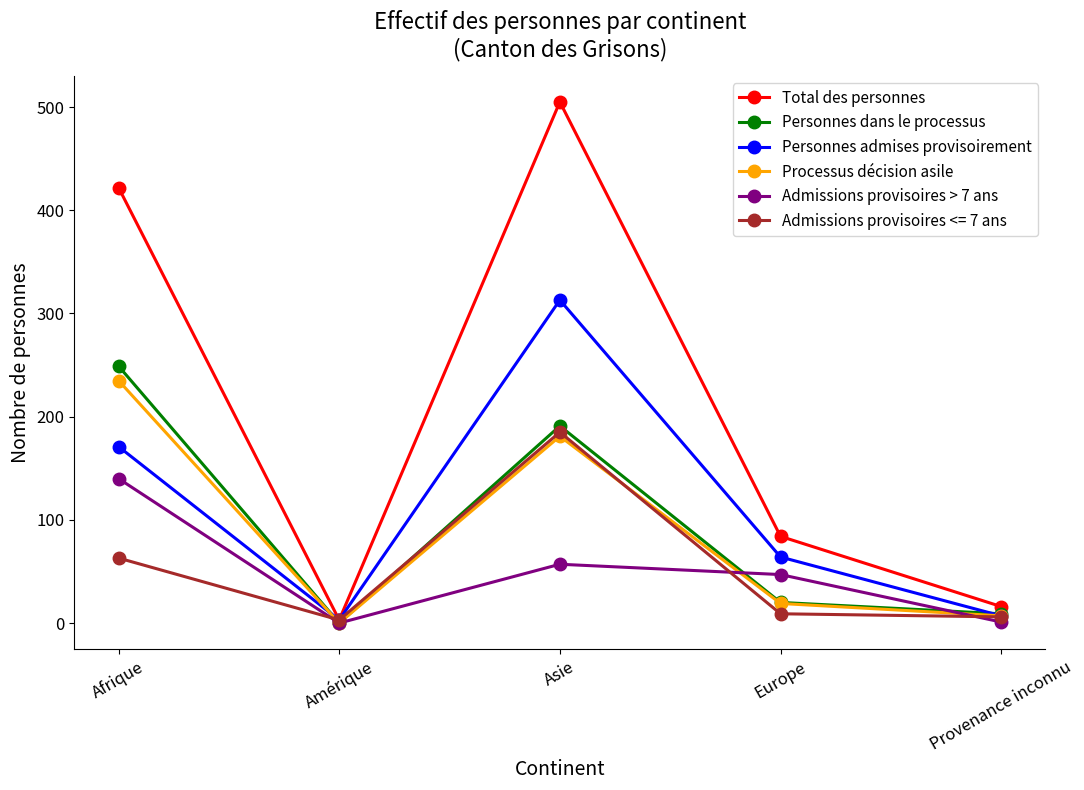

Which series changed the most between Asie and Europe?

Total des personnes